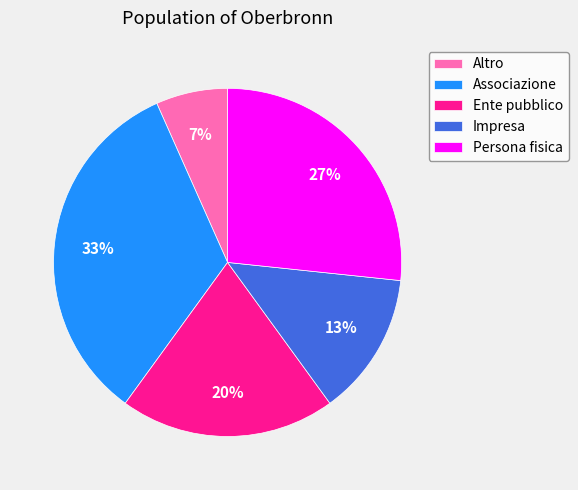

How many slices are in this pie chart?

5